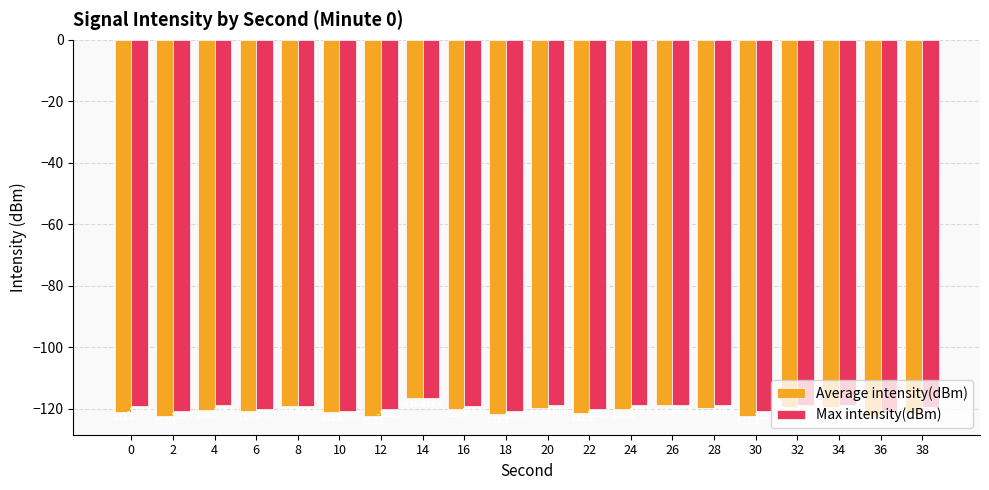

What is the value of the Max intensity(dBm) bar at the 1st from the left?

-119.0